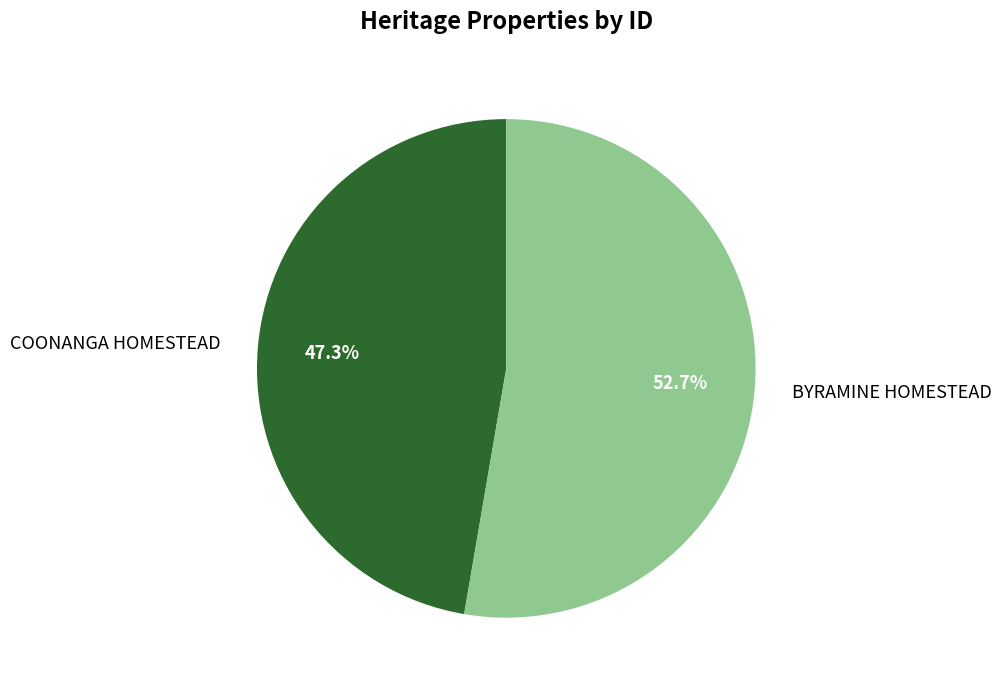

To the nearest percent, what is the average slice percentage?

50%